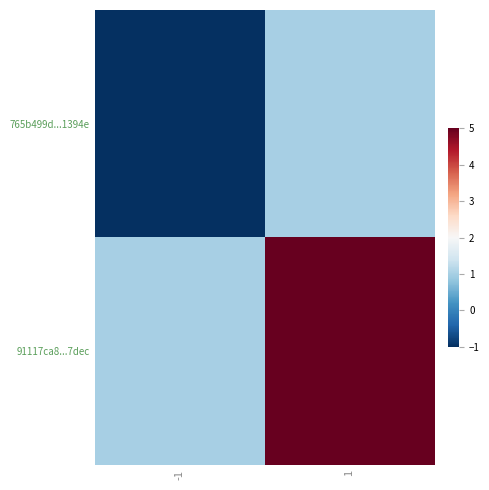

Between -1 and 1, which series saw the biggest shift?

91117ca8...7dec